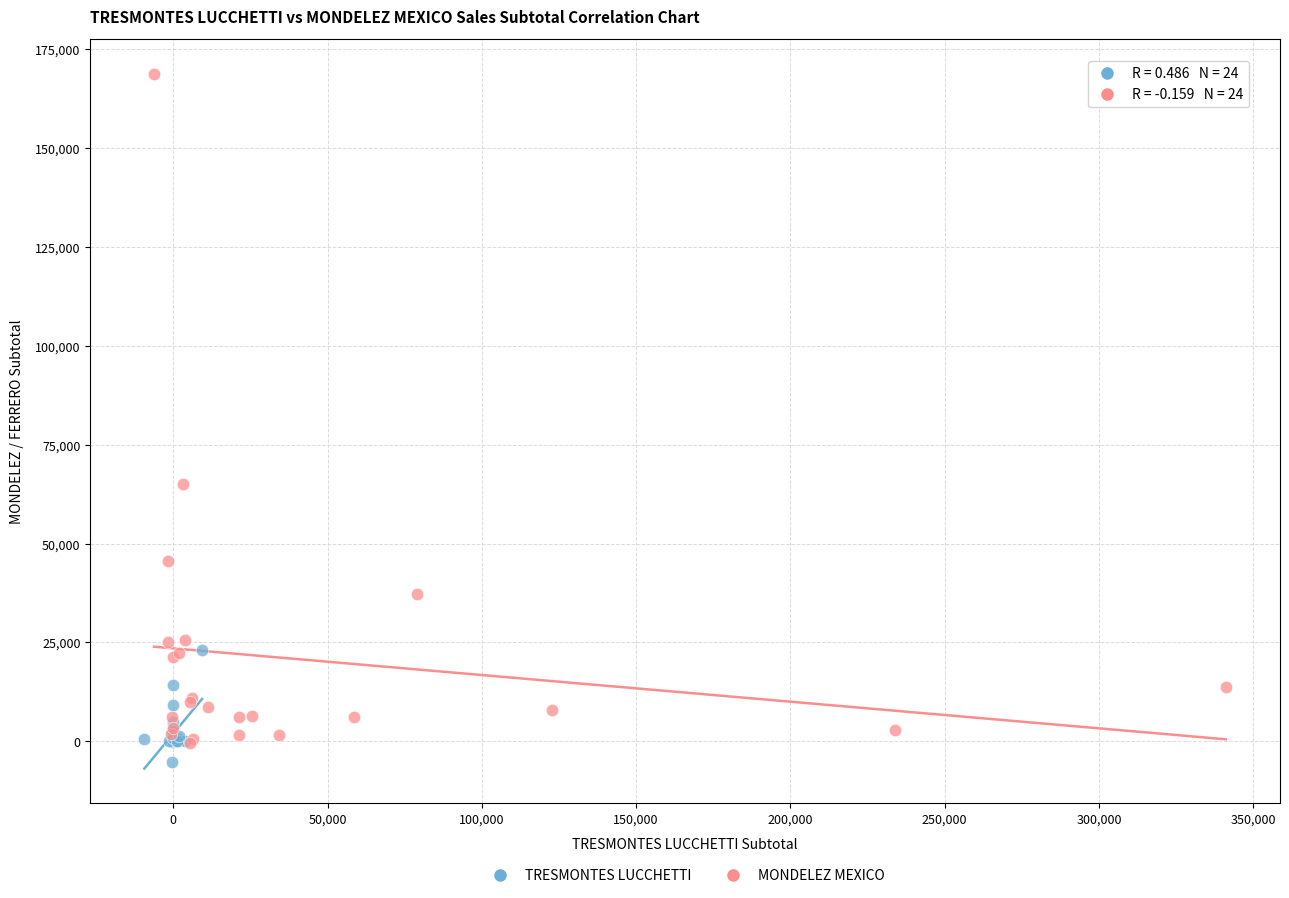

Which series has the widest spread of Y values?

MONDELEZ MEXICO